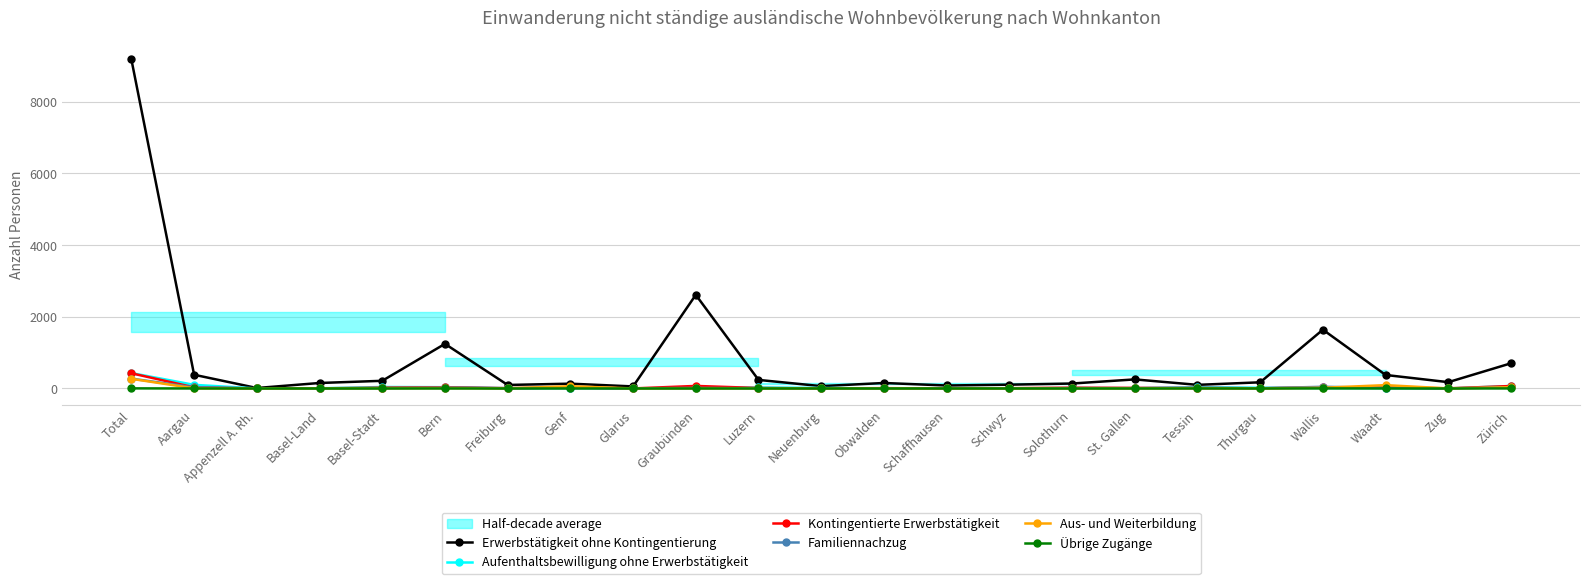

True or false: Familiennachzug has more than 2 interior local peaks.

True